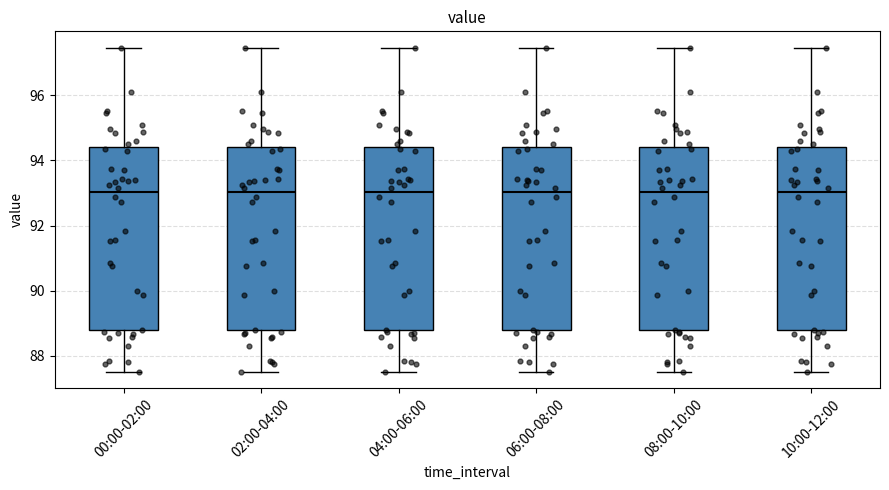

Reading left to right, read every box against the y-axis: the position of its median line, the range the box covers, and the ends of its whiskers. The values are not printed on the chart, so give them approximately, as read against the axis.

00:00-02:00: median 93.0, box 88.8 to 94.4, whiskers 87.6 to 97.4
02:00-04:00: median 93.0, box 88.8 to 94.4, whiskers 87.6 to 97.4
04:00-06:00: median 93.0, box 88.8 to 94.4, whiskers 87.6 to 97.4
06:00-08:00: median 93.0, box 88.8 to 94.4, whiskers 87.6 to 97.4
08:00-10:00: median 93.0, box 88.8 to 94.4, whiskers 87.6 to 97.4
10:00-12:00: median 93.0, box 88.8 to 94.4, whiskers 87.6 to 97.4